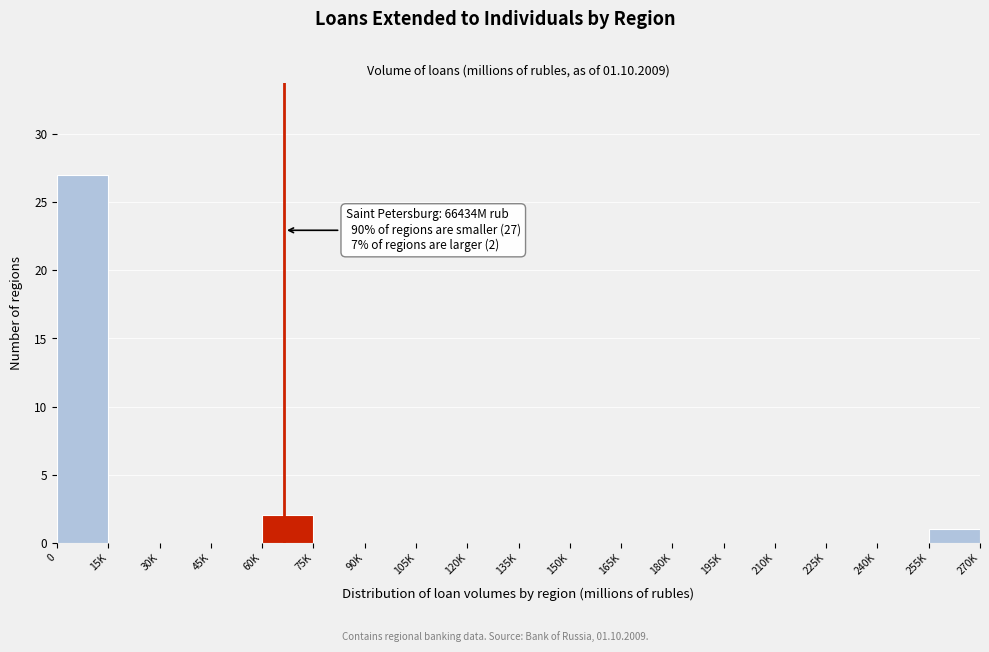

Reading left to right, extract all data points from this chart.

0=27	15K=0	30K=0	45K=0	60K=2	75K=0	90K=0	105K=0	120K=0	135K=0	150K=0	165K=0	180K=0	195K=0	210K=0	225K=0	240K=0	255K=1